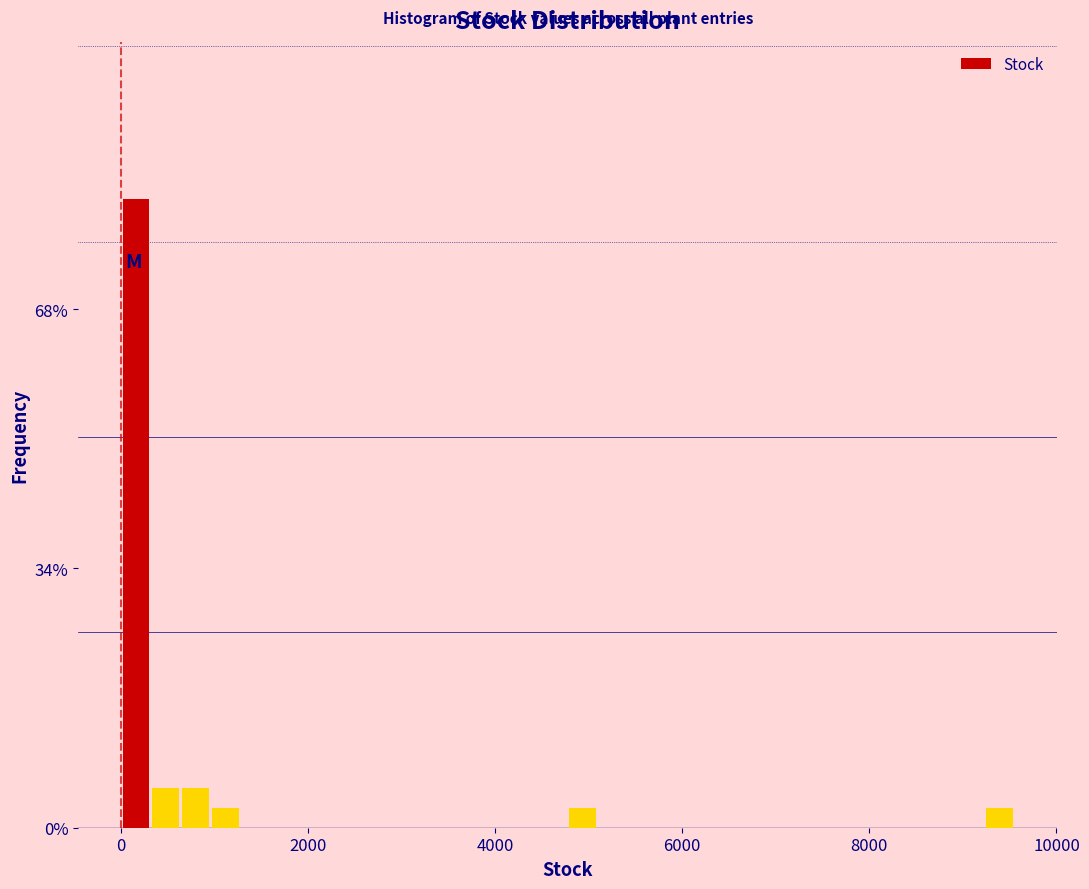

Read against the x-axis, roughly where is the centre of the tallest bar?

200